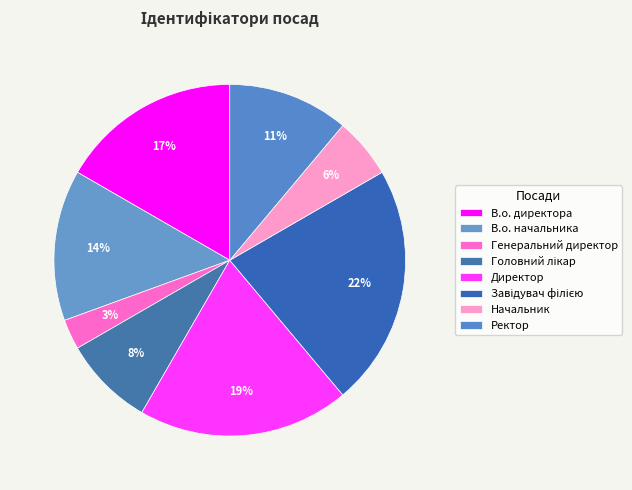

To the nearest percent, what is the difference between the largest and smallest slice percentages?

19%